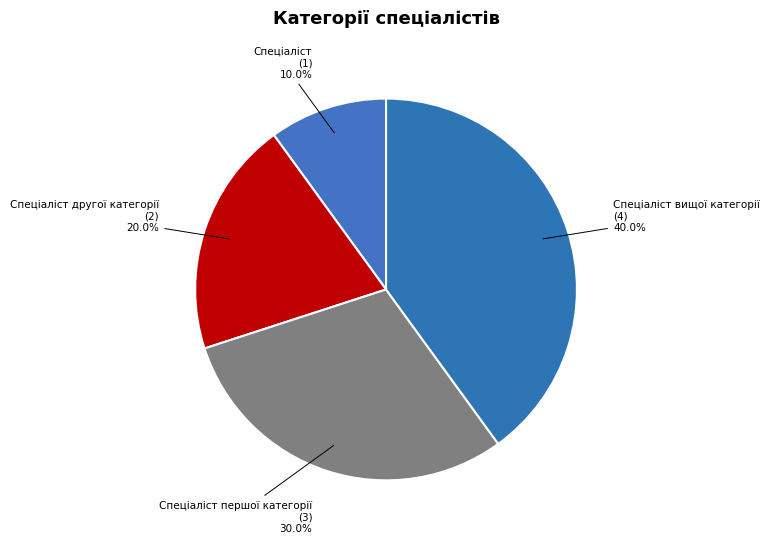

How many segments does this pie chart have?

4